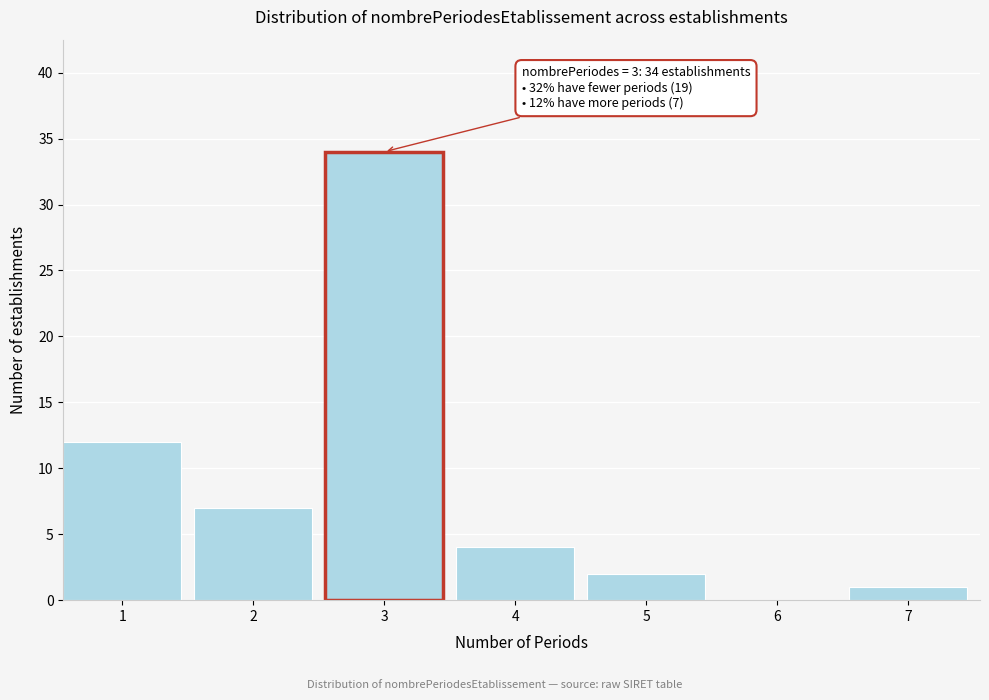

Reading left to right, transcribe all the data shown in this chart.

1=12	2=7	3=34	4=4	5=2	6=0	7=1